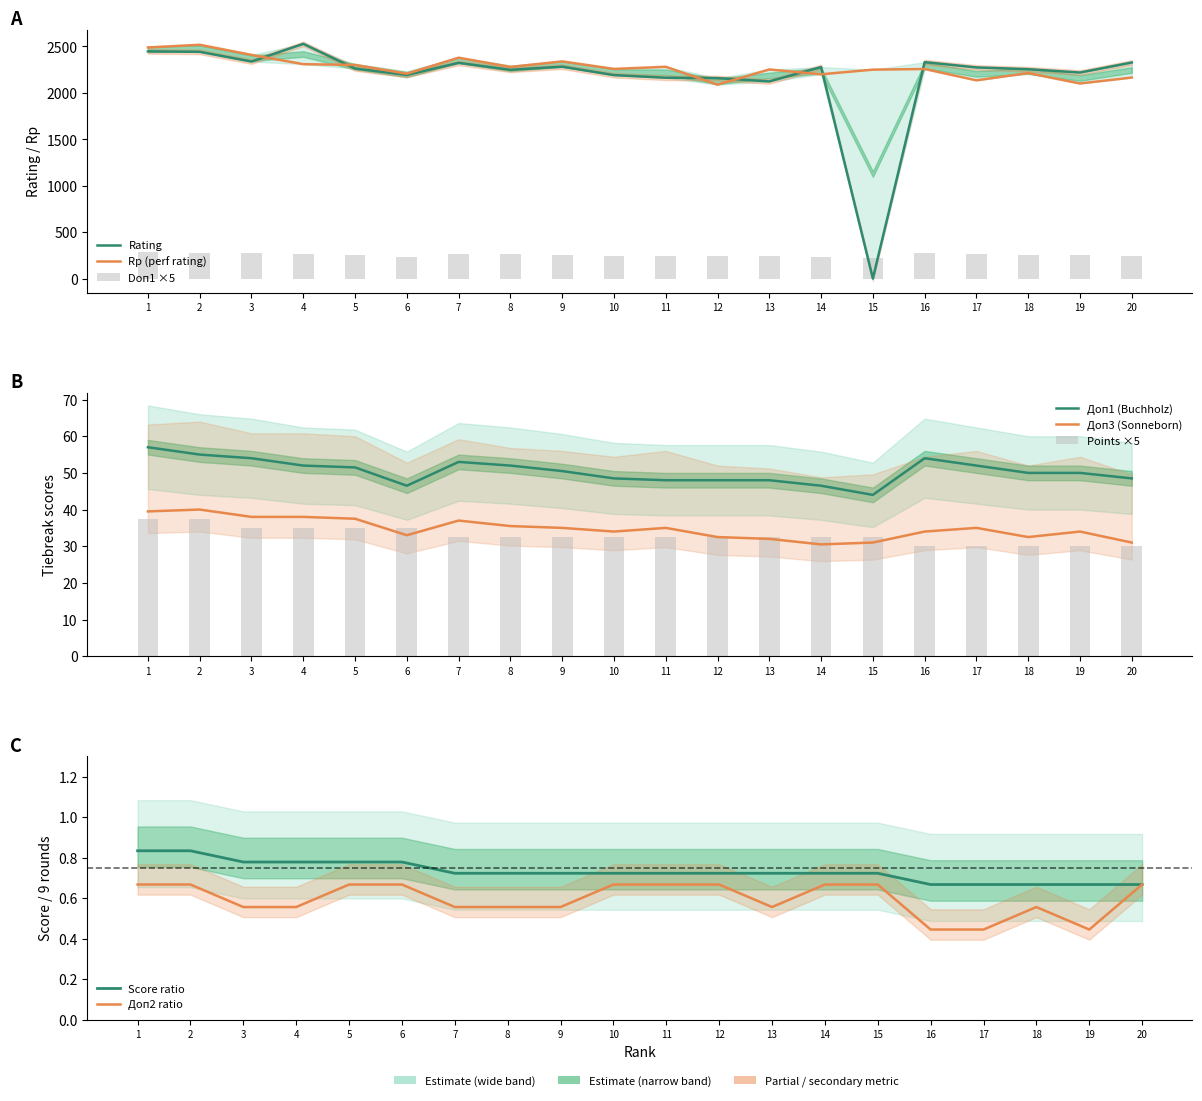

List the labels in order of Doп3 value, smallest first.

14, 15, 20, 13, 12, 18, 6, 10, 16, 19, 9, 11, 17, 8, 7, 5, 3, 4, 1, 2